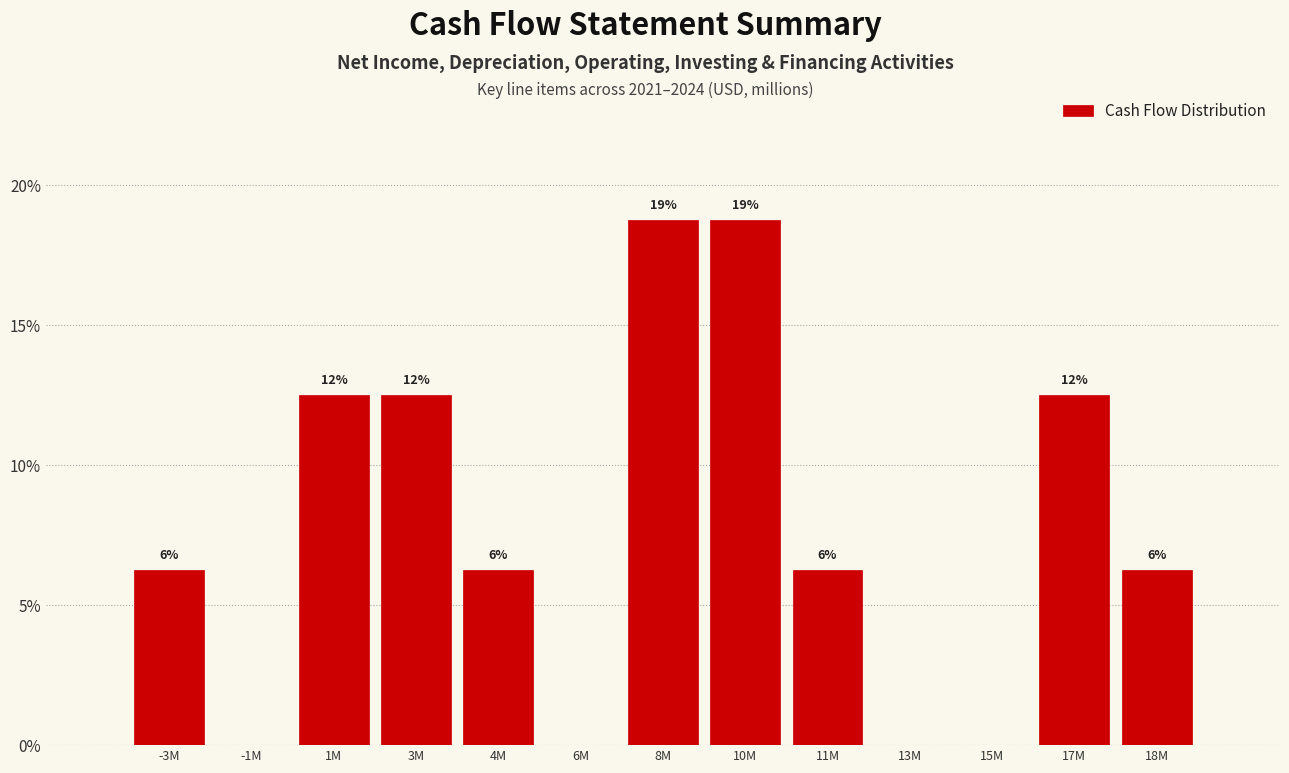

Are the bars horizontal?

No